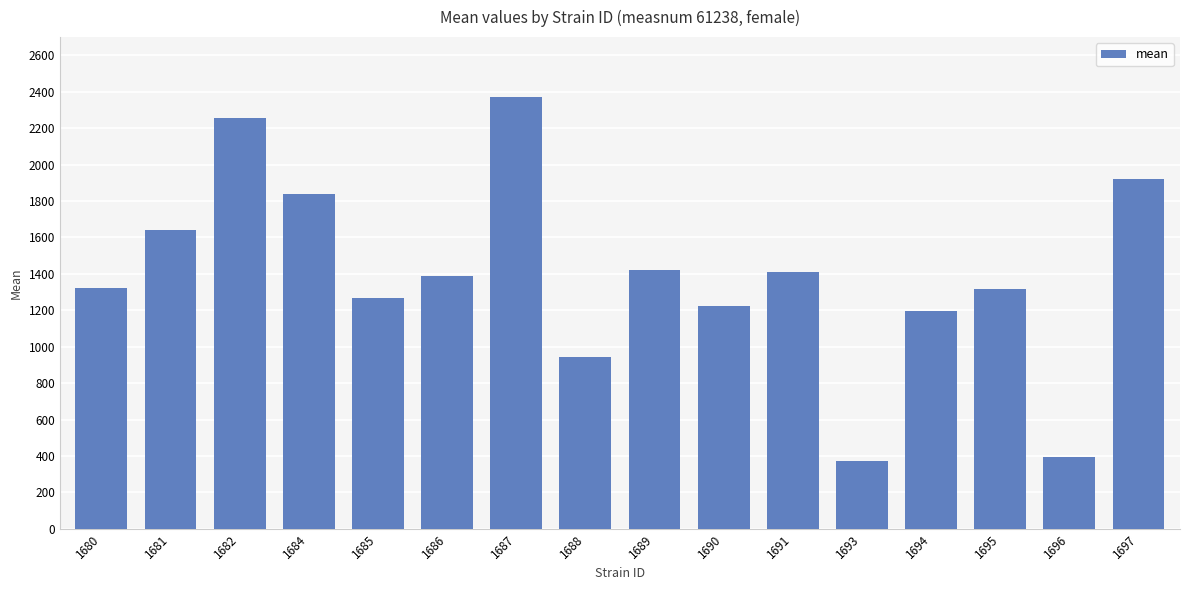

The value at 1684 is 1228.9. True or false?

False